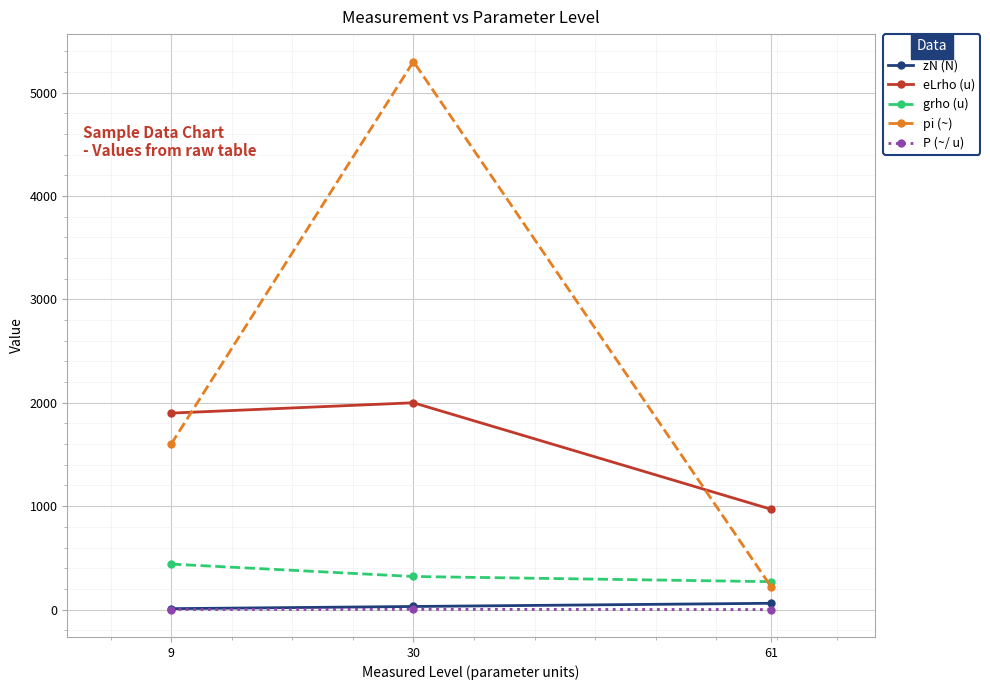

What is the sum of the grho (u) values at 30 and 9?

760.0